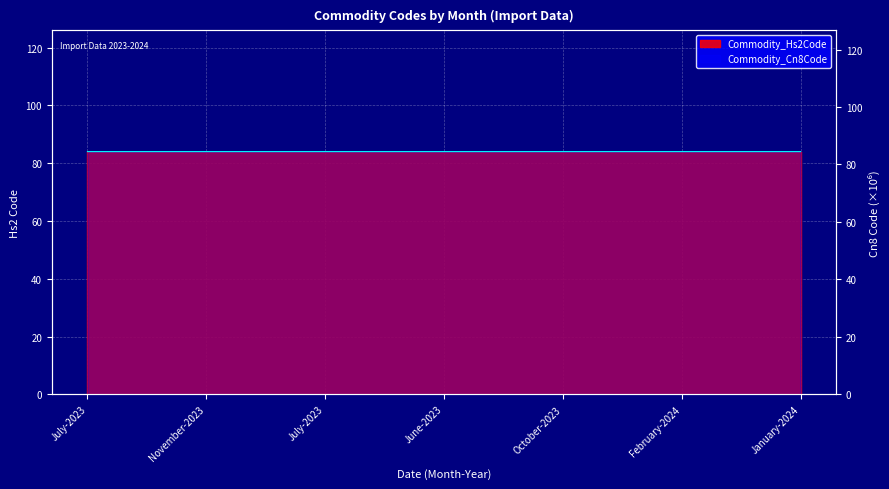

True or false: the data has more than 2 interior local peaks.

False